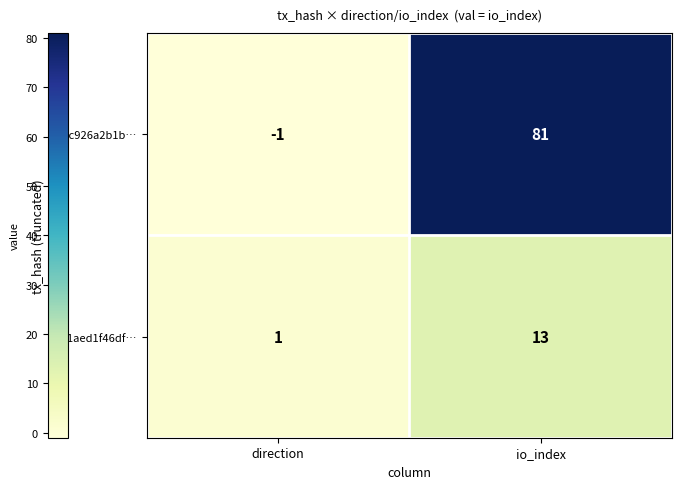

Count the number of data series in this chart.

2